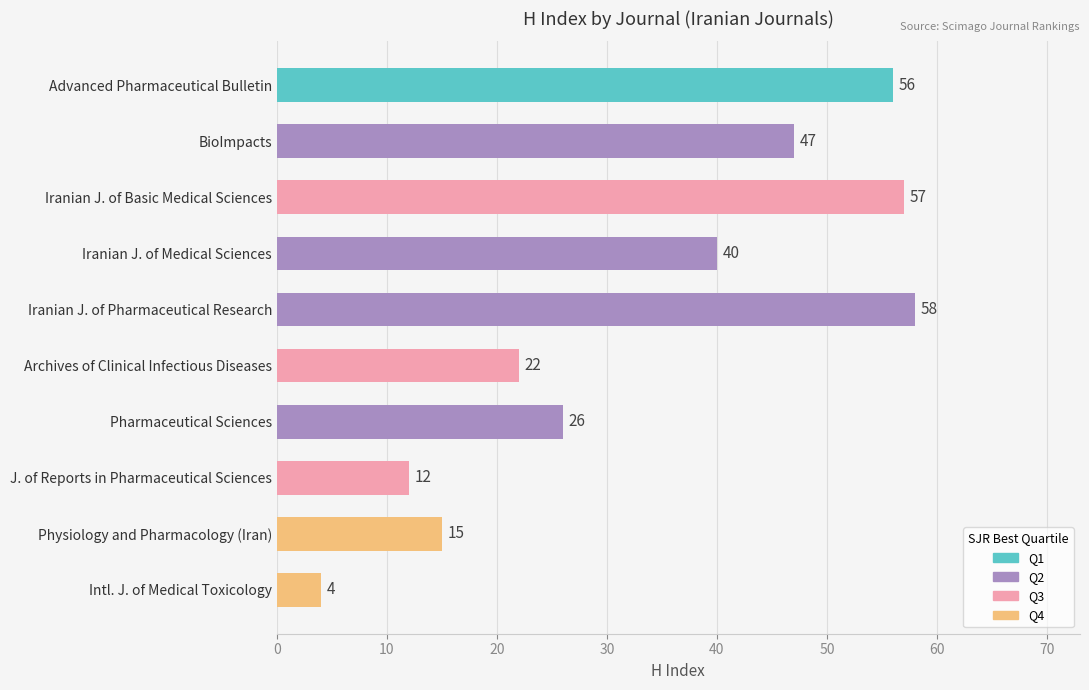

Which label corresponds to the largest value in the chart?

Iranian J. of Pharmaceutical Research